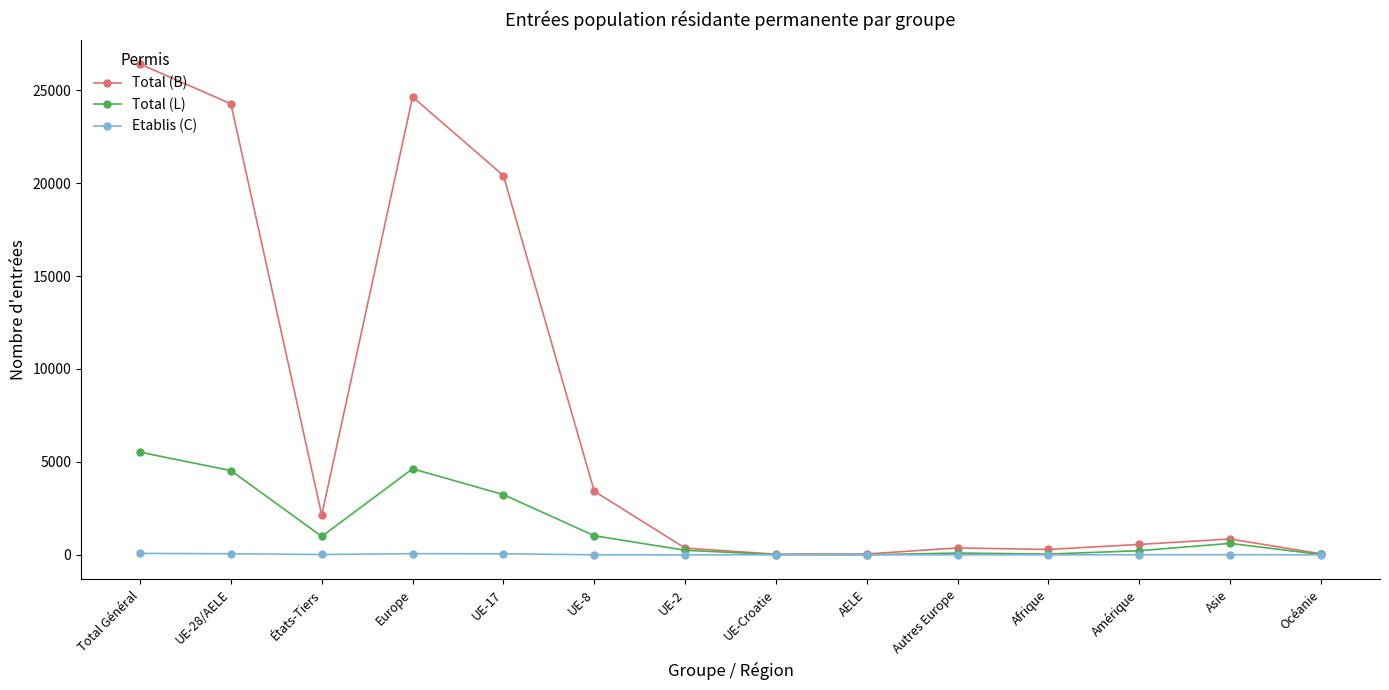

What position from the left is Amérique?

12